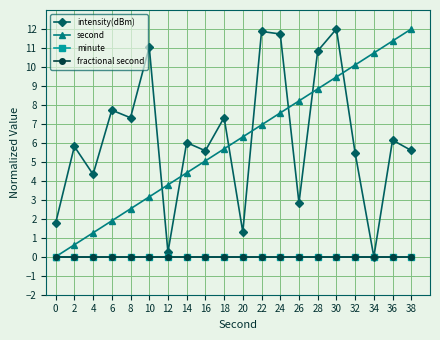

Reading right to left, what are all the values shown in this chart?

intensity(dBm): 5.6	6.1	0.0	5.5	12.0	10.8	2.8	11.7	11.9	1.3	7.3	5.6	6.0	0.2	11.1	7.3	7.7	4.3	5.8	1.8
second: 12.0	11.4	10.7	10.1	9.5	8.8	8.2	7.6	6.9	6.3	5.7	5.1	4.4	3.8	3.2	2.5	1.9	1.3	0.6	0.0
minute: 0.0	0.0	0.0	0.0	0.0	0.0	0.0	0.0	0.0	0.0	0.0	0.0	0.0	0.0	0.0	0.0	0.0	0.0	0.0	0.0
fractional second: 0.0	0.0	0.0	0.0	0.0	0.0	0.0	0.0	0.0	0.0	0.0	0.0	0.0	0.0	0.0	0.0	0.0	0.0	0.0	0.0